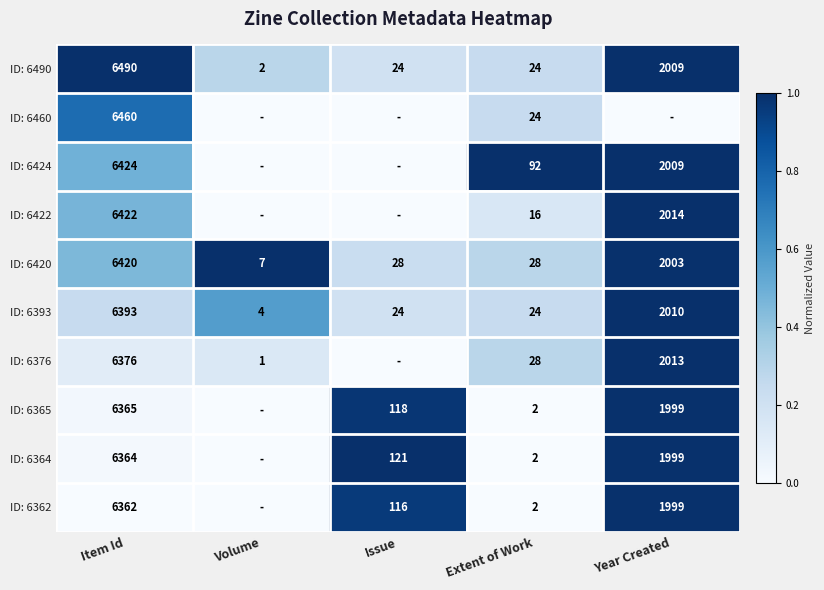

What is the difference between the highest and lowest values at Item Id?

128